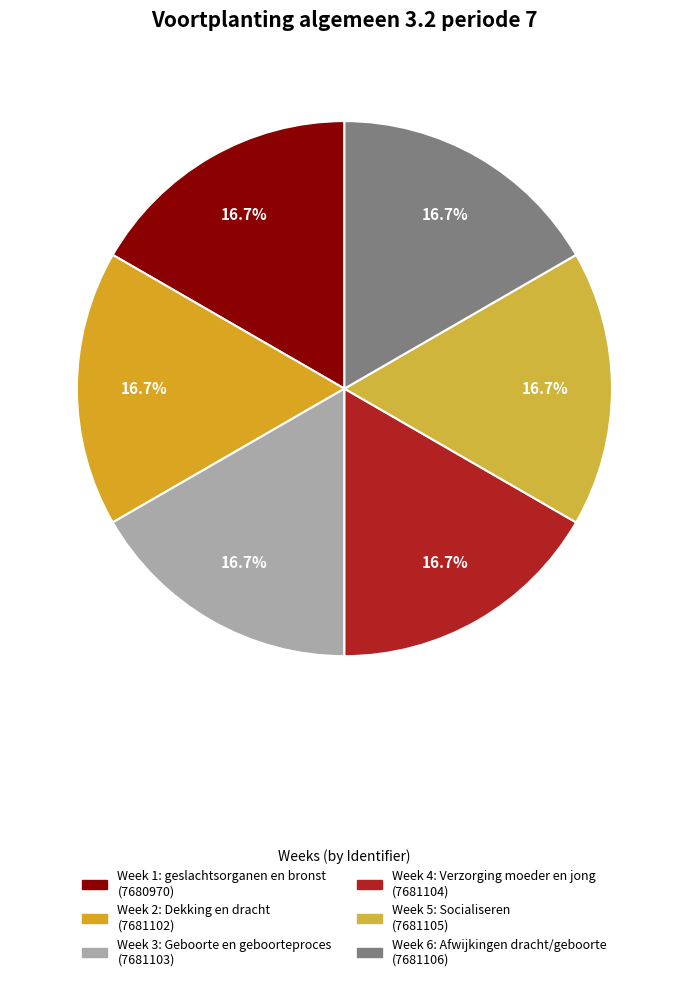

To the nearest percent, what is the combined percentage of Week 3: Geboorte en geboorteproces and Week 1: geslachtsorganen en bronst?

33%